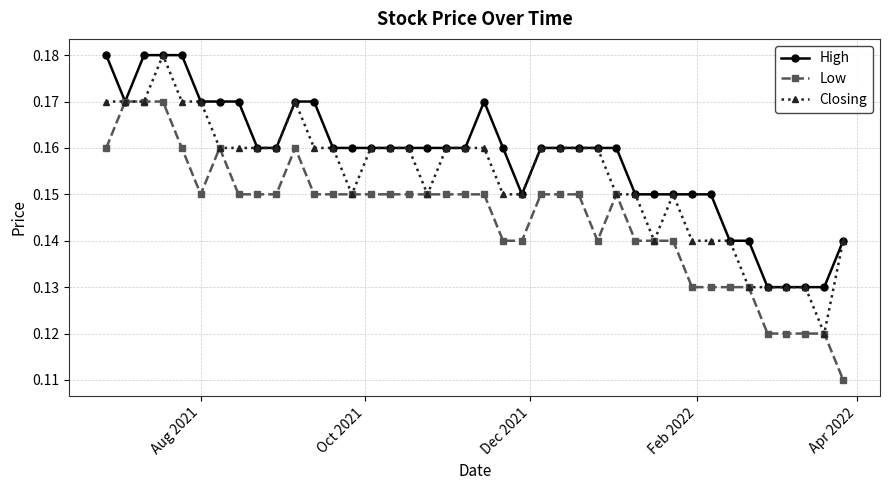

Which series has the largest total across all categories?

High